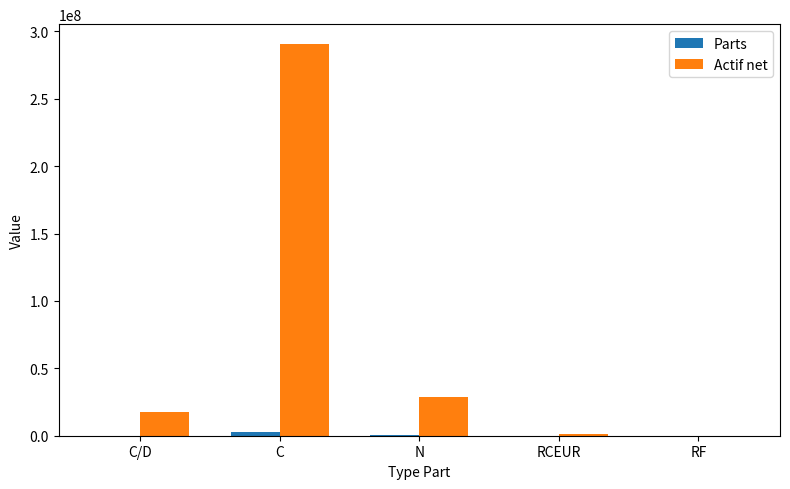

Which series changed the most between C and RF?

Actif net